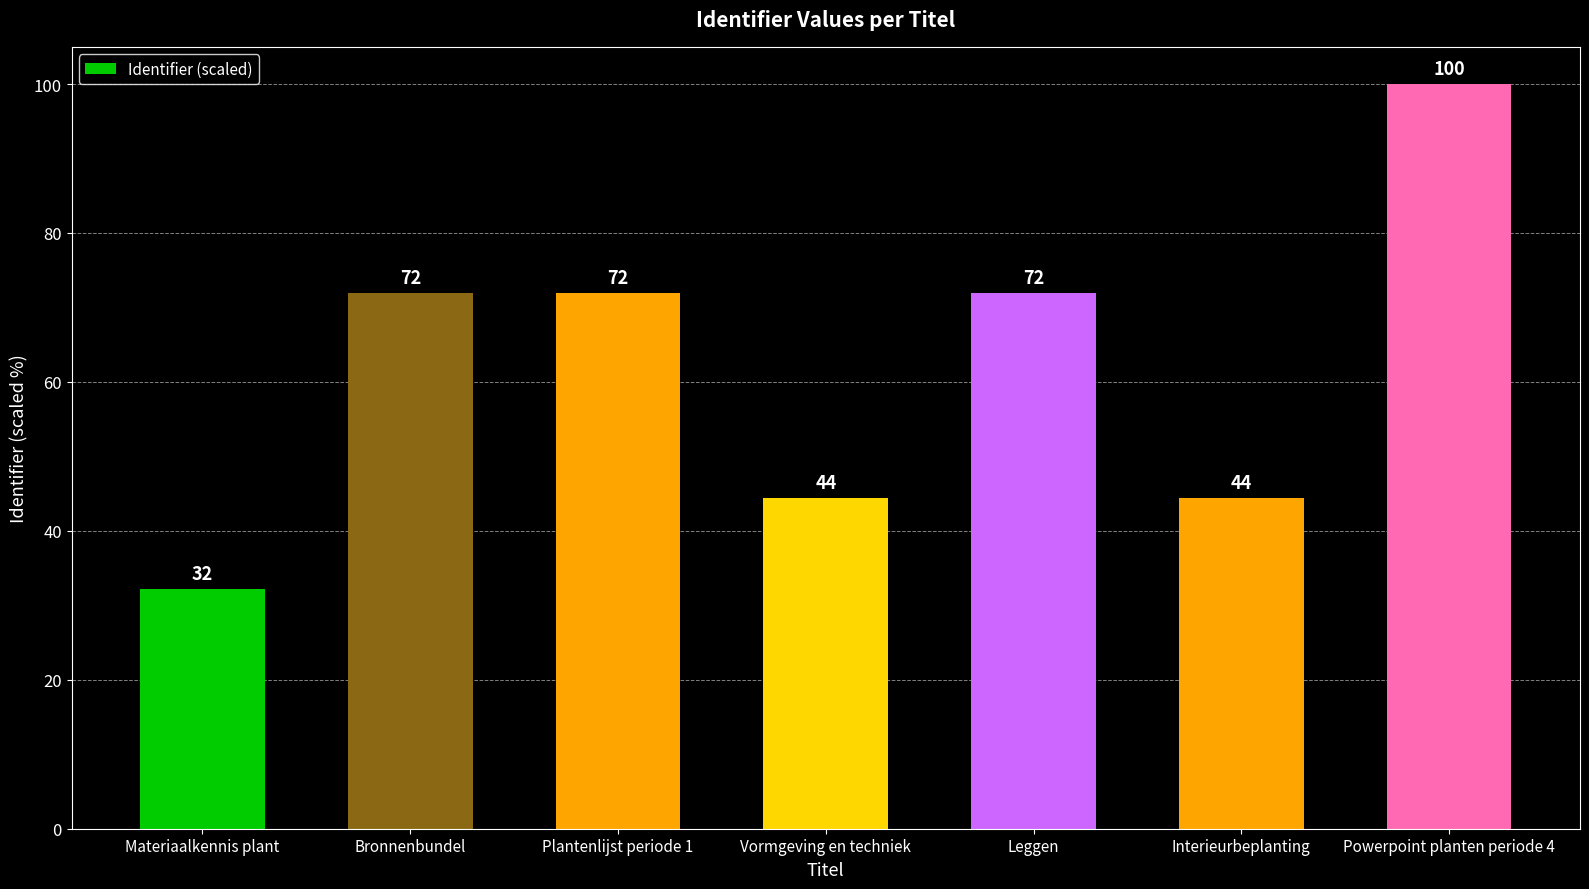

What is the label of the 7th bar from the right?

Materiaalkennis plant